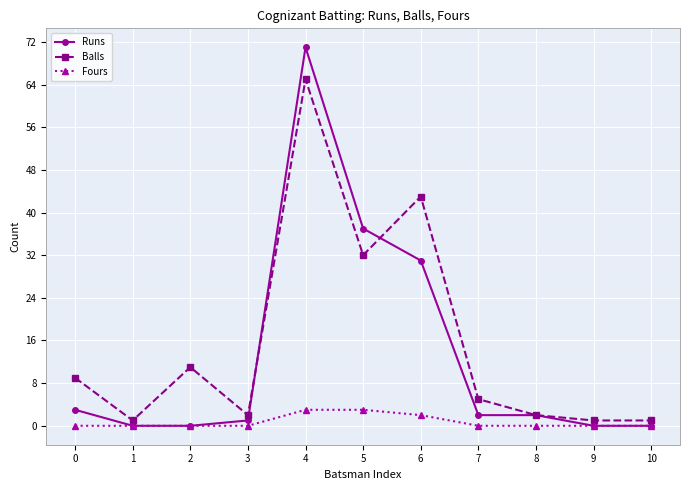

Is it true that Runs equals 28 at 9?

False